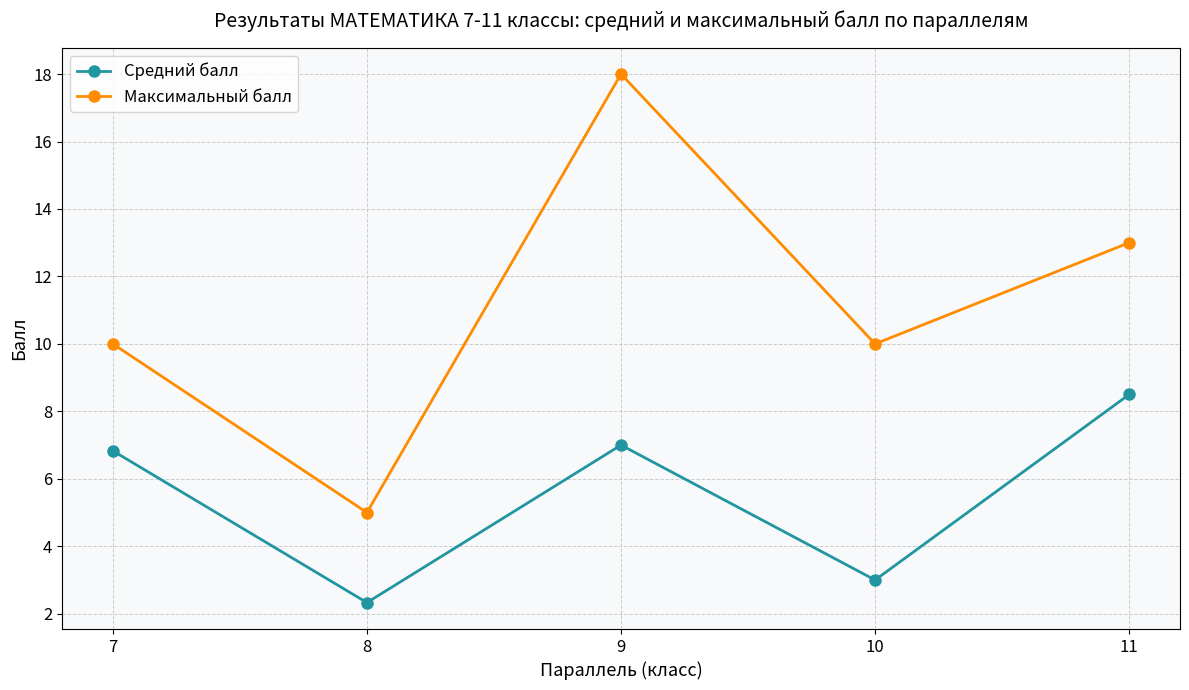

What is the difference between the second highest and second lowest values in the Средний балл series?

4.0